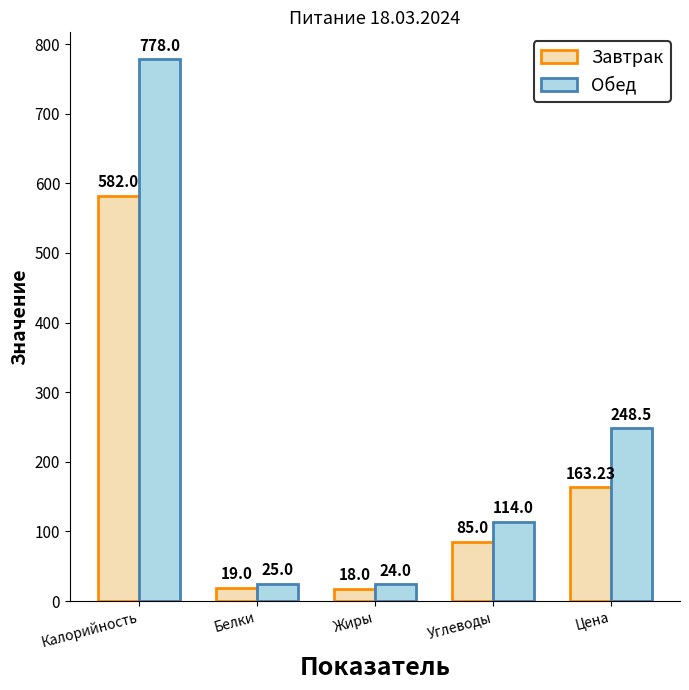

Count the number of data series in this chart.

2